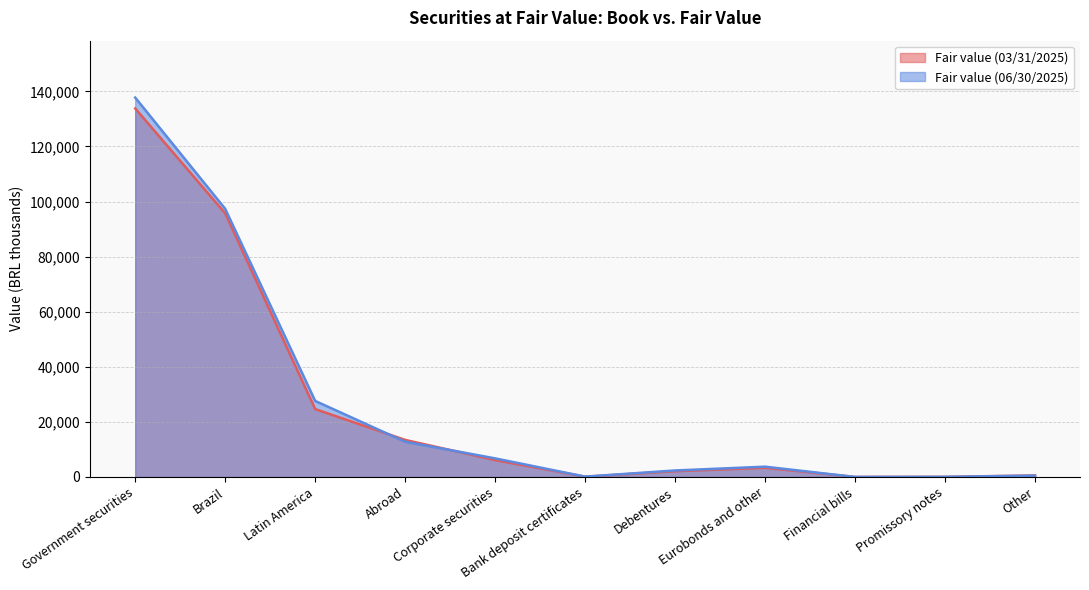

What is the difference between the Fair value (03/31/2025) values at Corporate securities and Debentures?

4021